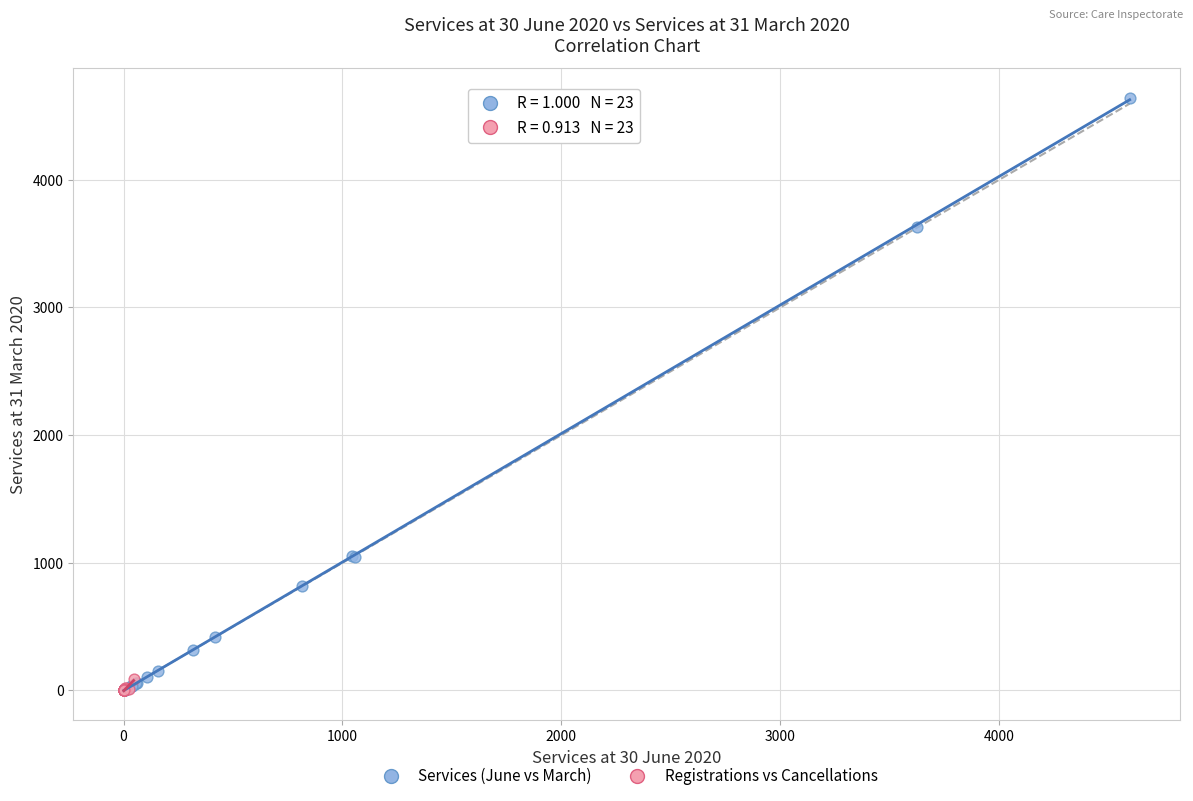

Which series contains the highest Y value?

Services (June vs March)